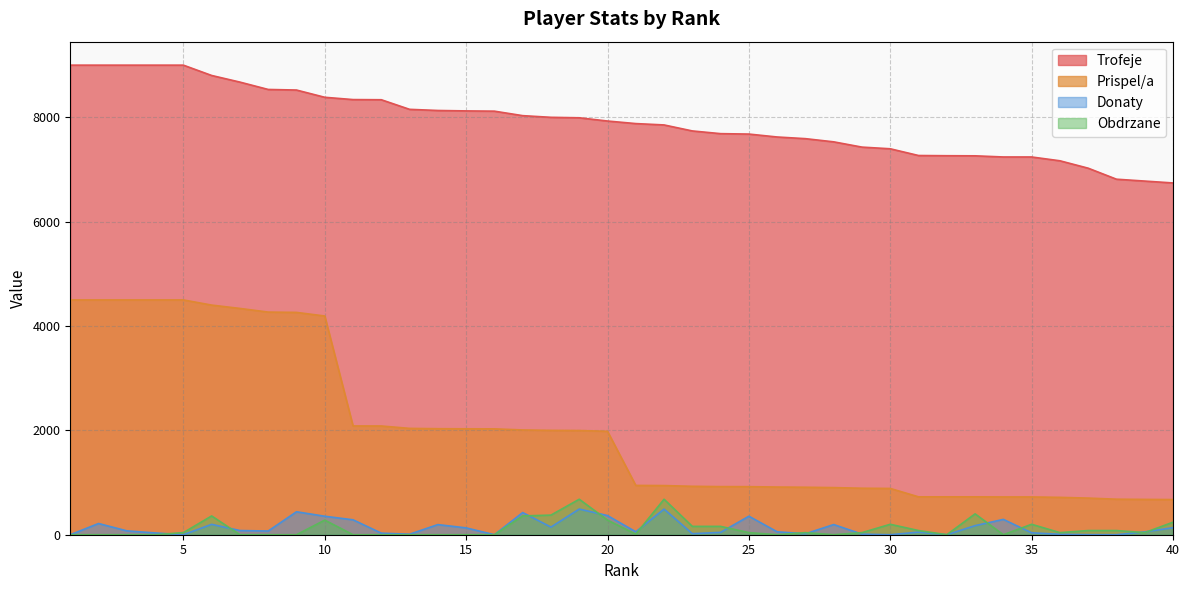

Does the chart display data point markers on the line(s)?

No